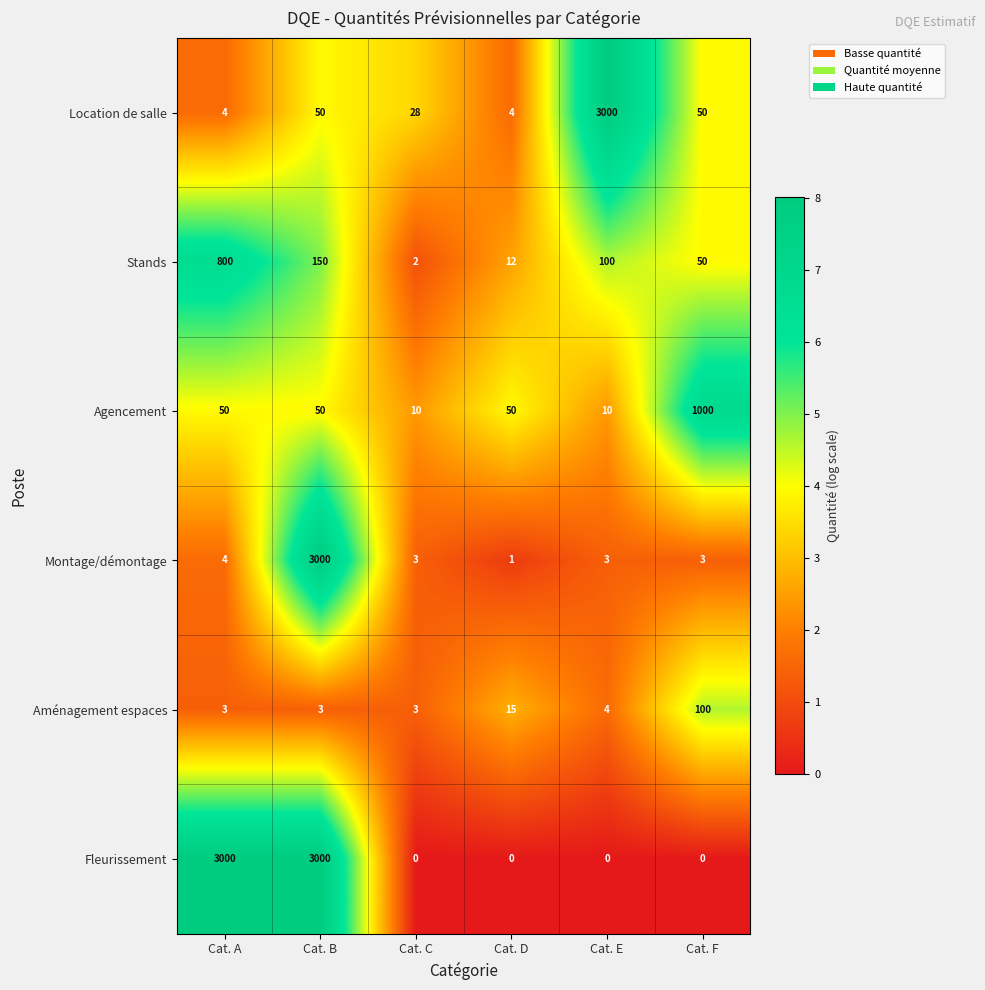

What is the minimum value for Agencement?

10